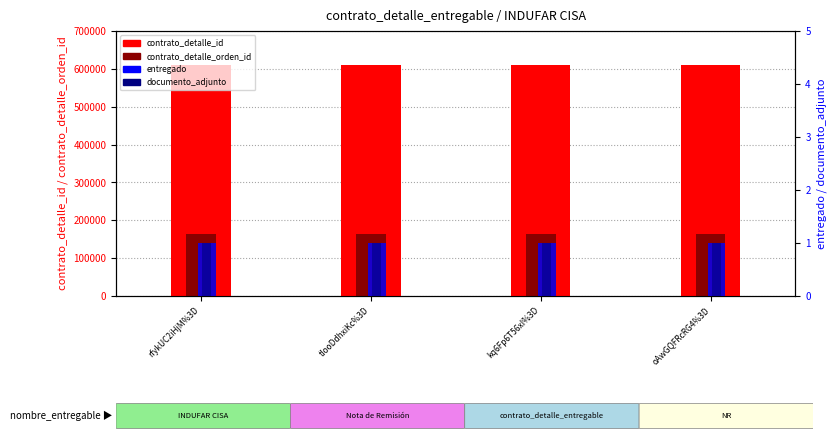

What is the spread (max minus min) of values at oAwGQFRcRG4%3D?

610614